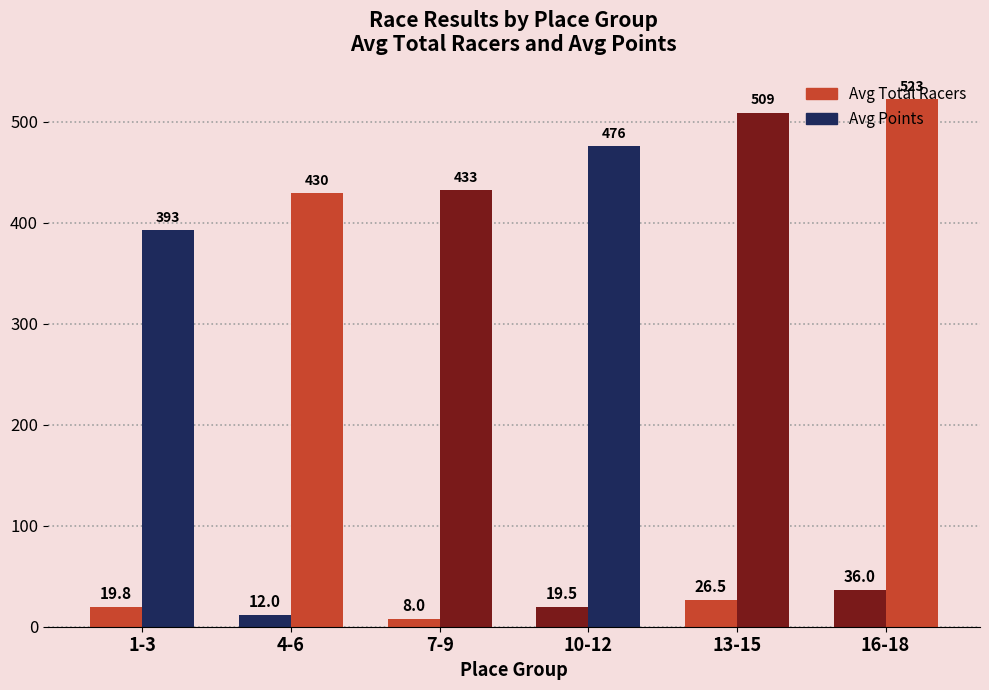

What is the label of the 3rd bar from the right?

10-12